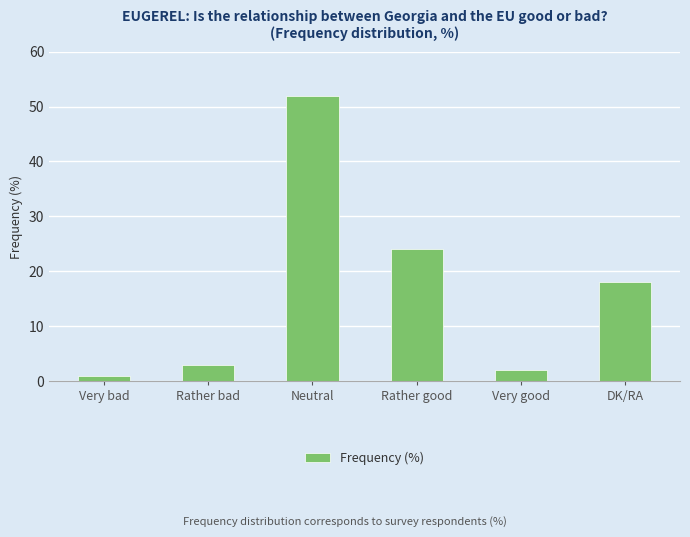

The value at Rather bad is 1. True or false?

False